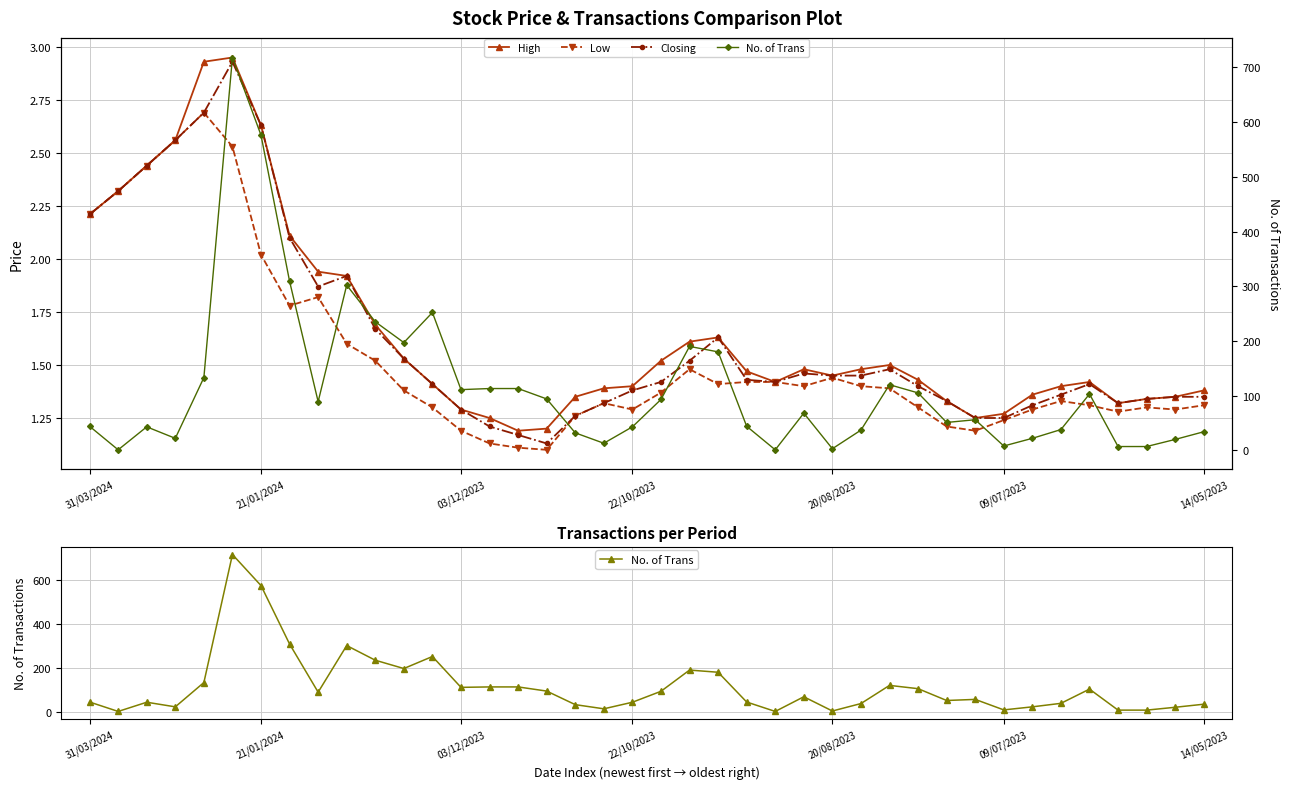

Where is the first local minimum for Low?

7